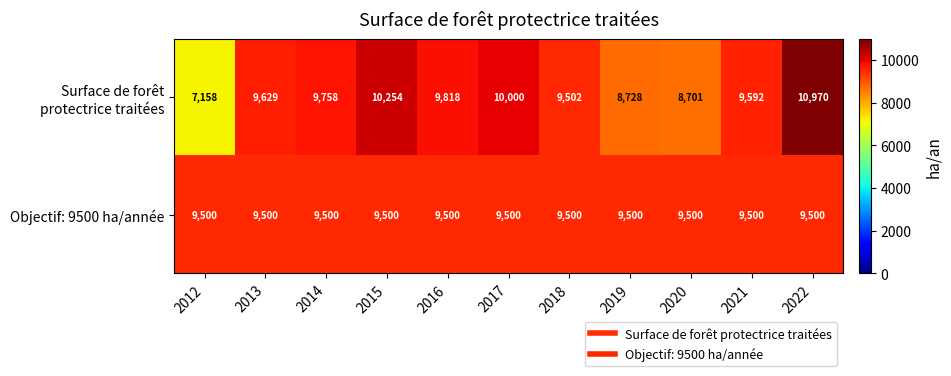

At how many categories does at least one series exceed 8549?

11